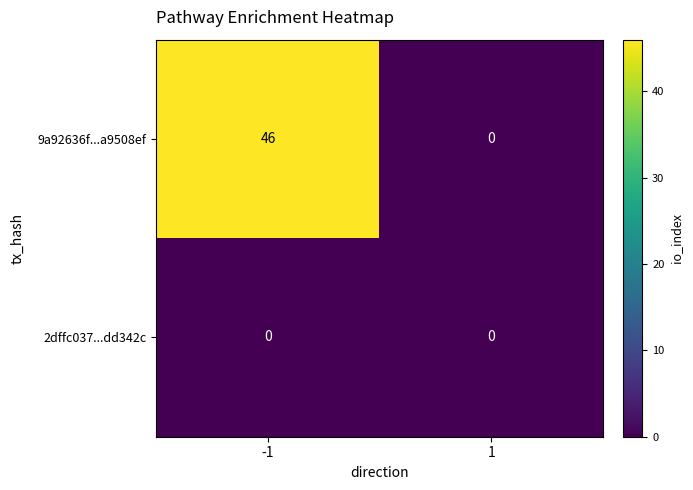

Is it true that 2dffc037...dd342c equals 0 at 1?

True